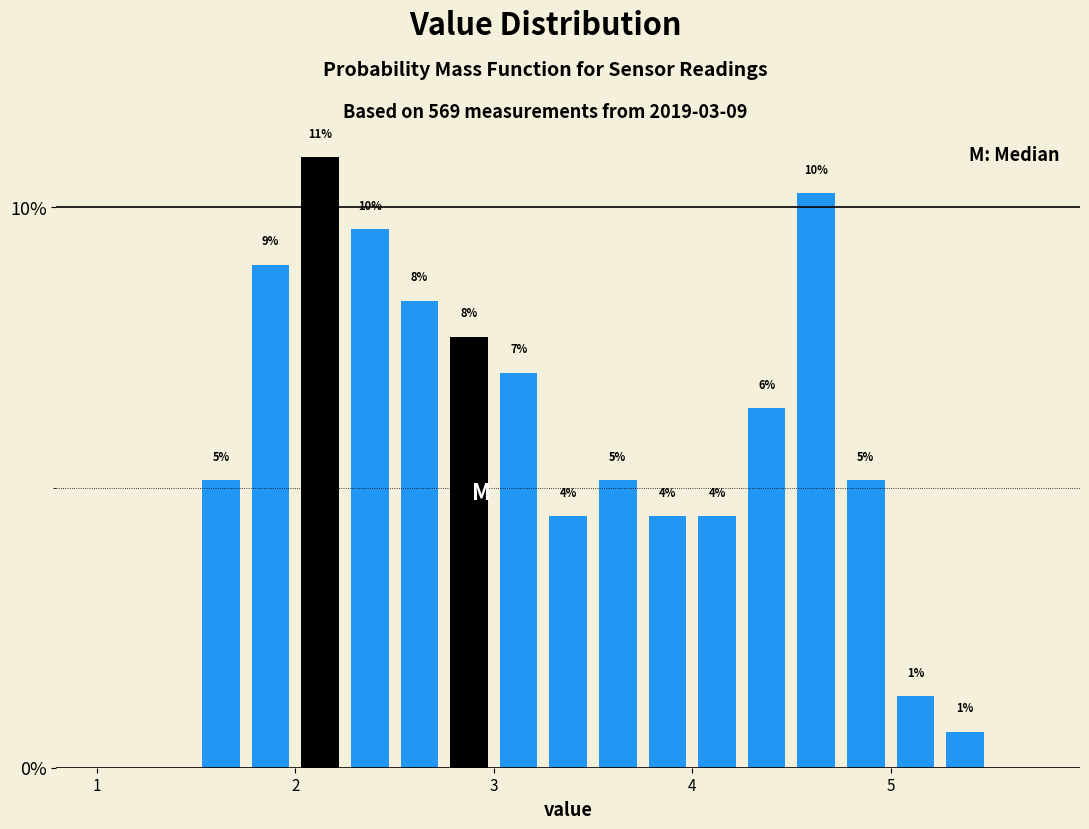

Read against the x-axis, roughly where is the centre of the tallest bar?

2.1